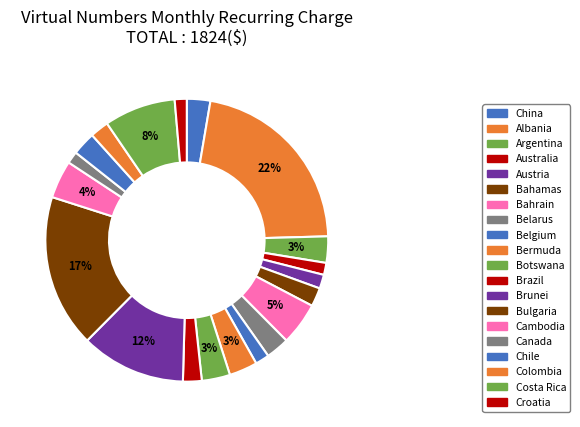

Is there any slice that represents more than half of the pie?

No